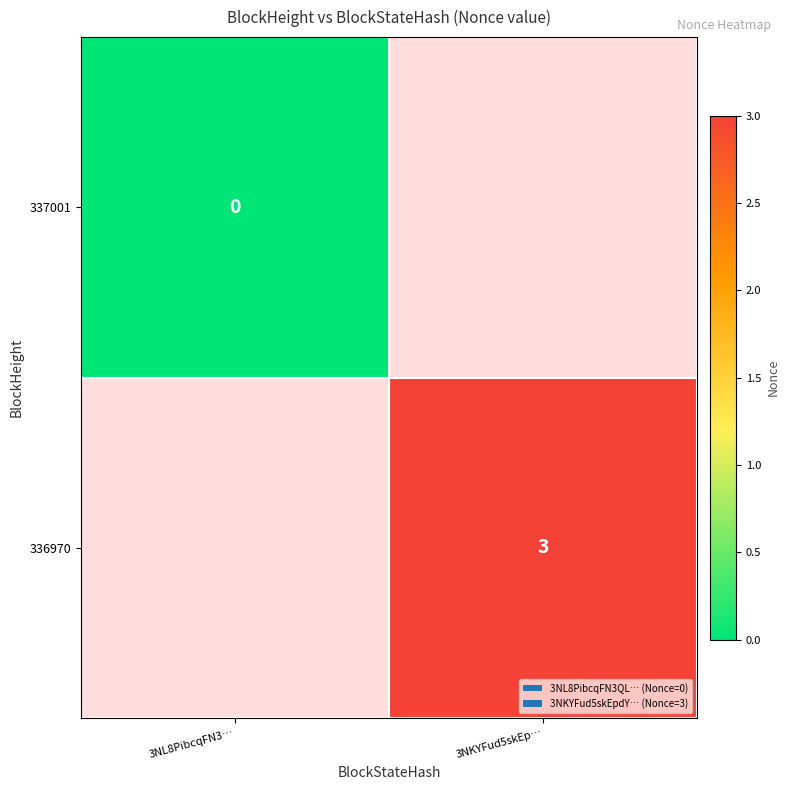

List the labels in order of 337001 value, largest first.

3NL8PibcqFN3…, 3NKYFud5skEp…